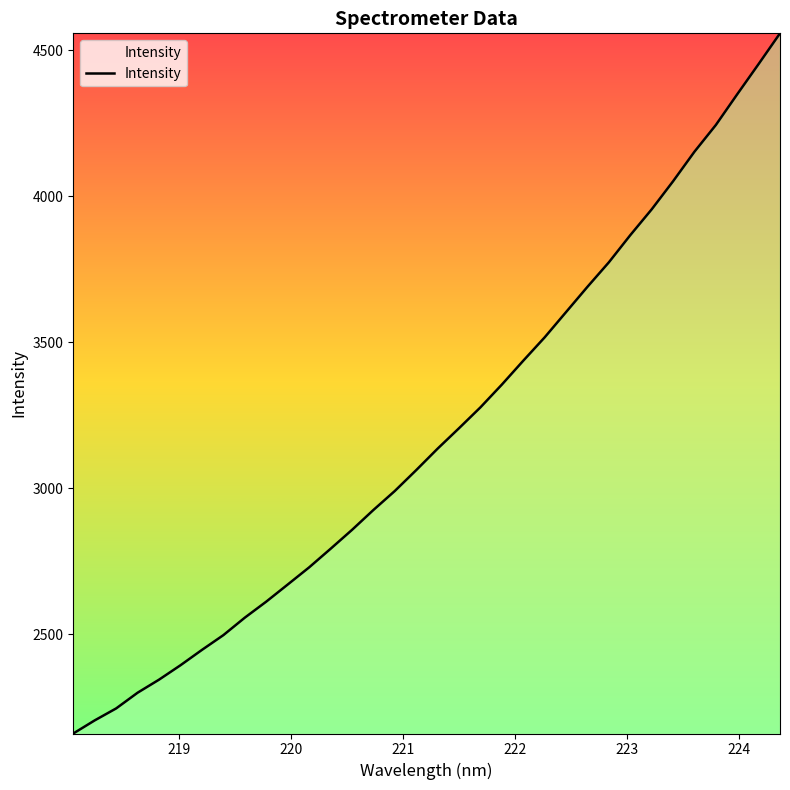

What is the minimum value shown in the chart?

2159.3